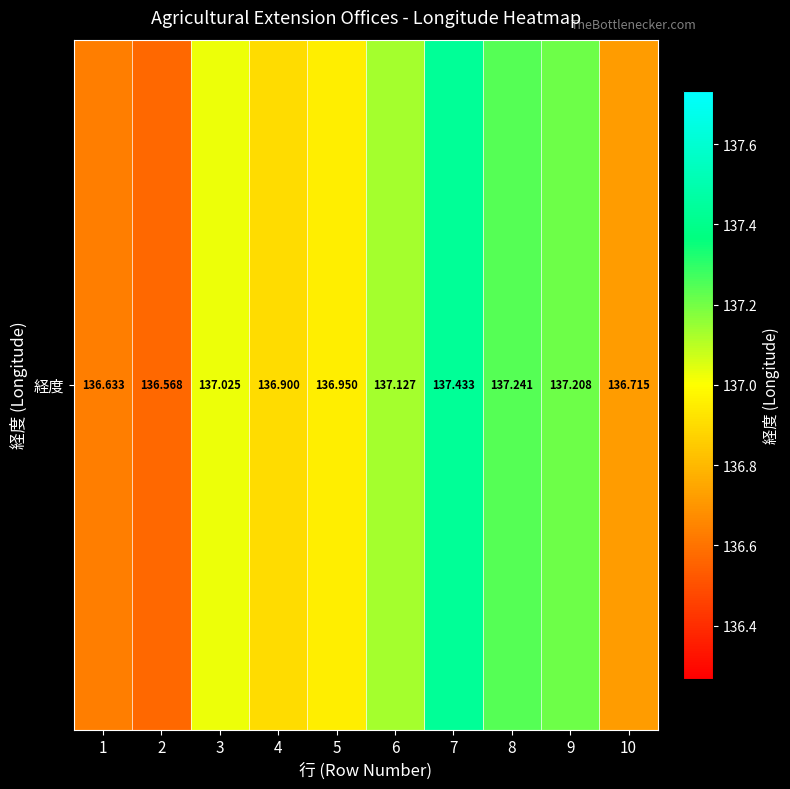

Which has a higher value, 3 or 10?

3